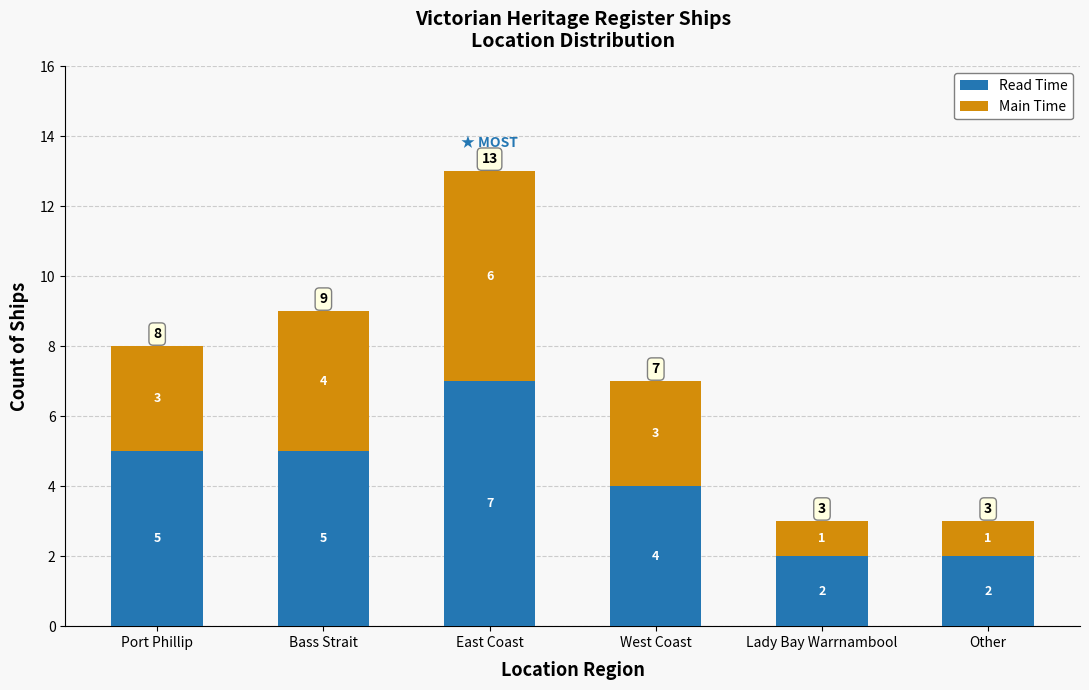

Reading right to left, transcribe the values for Read Time.

Other=2	Lady Bay Warrnambool=2	West Coast=4	East Coast=7	Bass Strait=5	Port Phillip=5